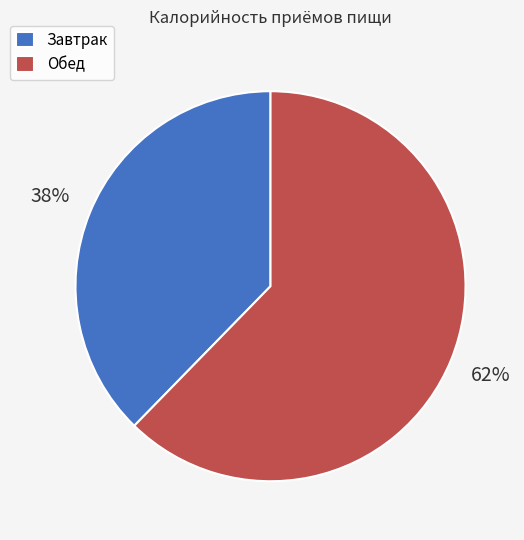

Which category accounts for the majority?

Обед